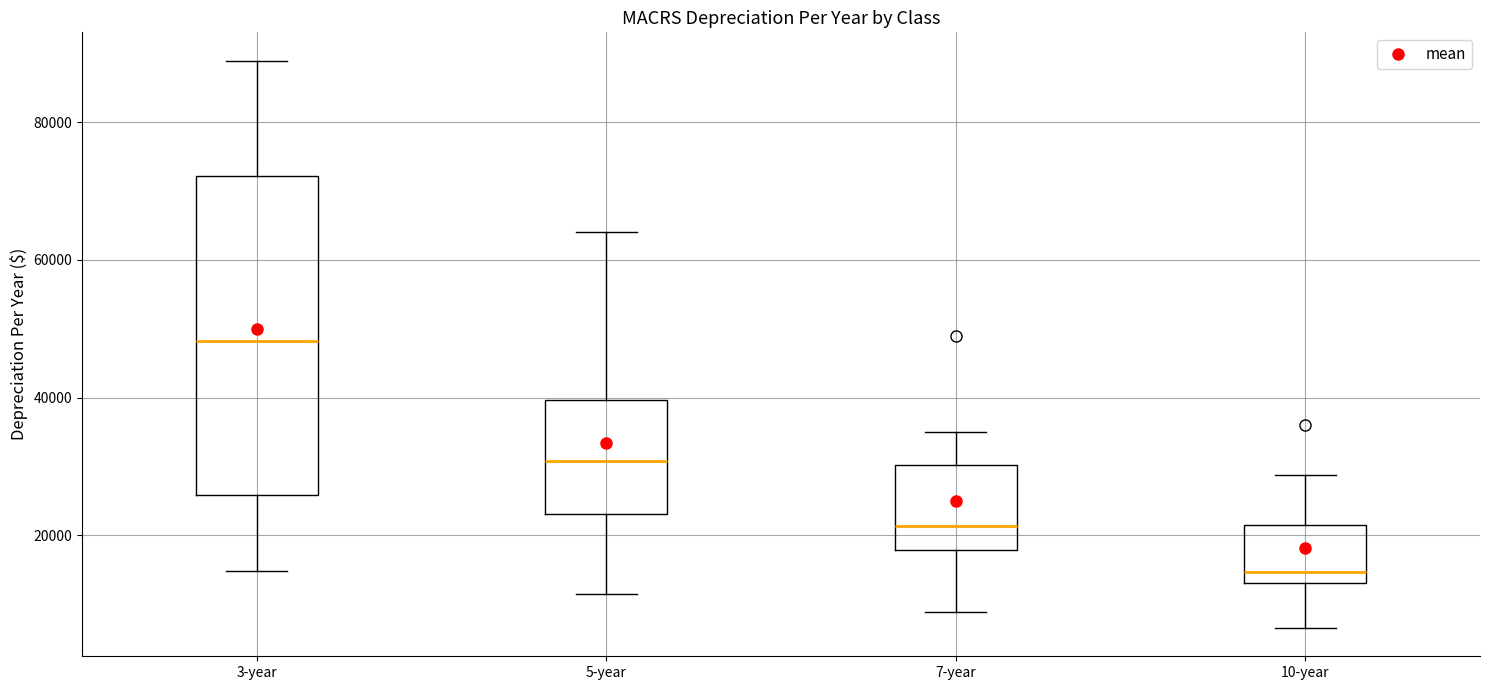

Reading left to right, transcribe this box plot: for each box, give where its median line is, the range the box spans, and where its two whiskers end, as read against the y-axis. The values are not printed on the chart, so give them approximately, as read against the axis.

3-year: median 48000, box 26000 to 72000, whiskers 14000 to 88000
5-year: median 30000, box 24000 to 40000, whiskers 12000 to 64000
7-year: median 22000, box 18000 to 30000, whiskers 8000 to 34000
10-year: median 14000 (just above the box's lower edge), box 14000 to 22000, whiskers 6000 to 28000